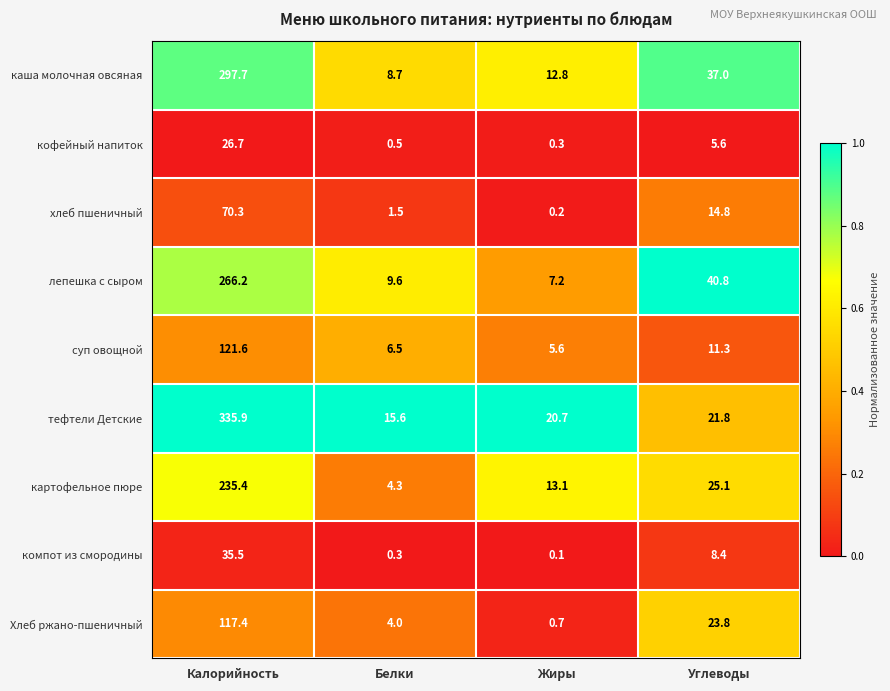

Is it true that кофейный напиток equals 39.8 at Калорийность?

False